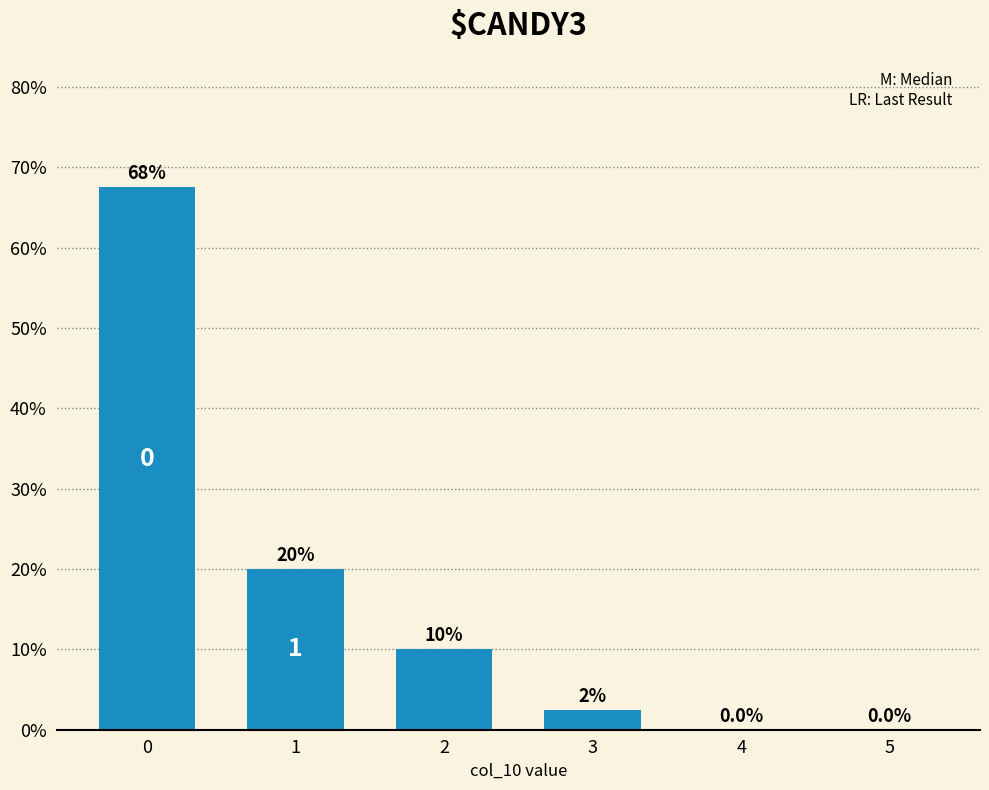

Rank the categories by value from highest to lowest.

0, 1, 2, 3, 4, 5